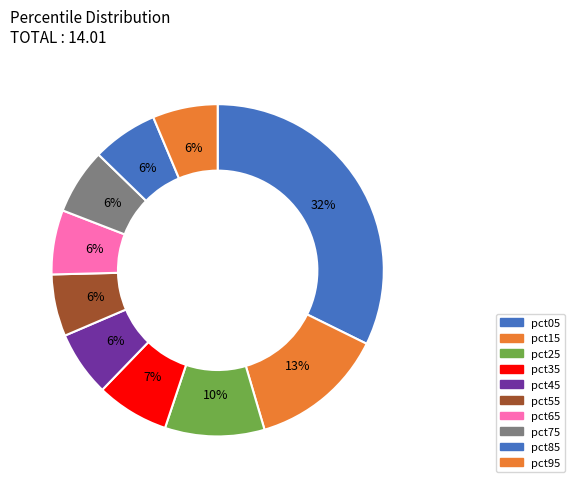

What percentage is the pct45 slice, to the nearest percent?

6%